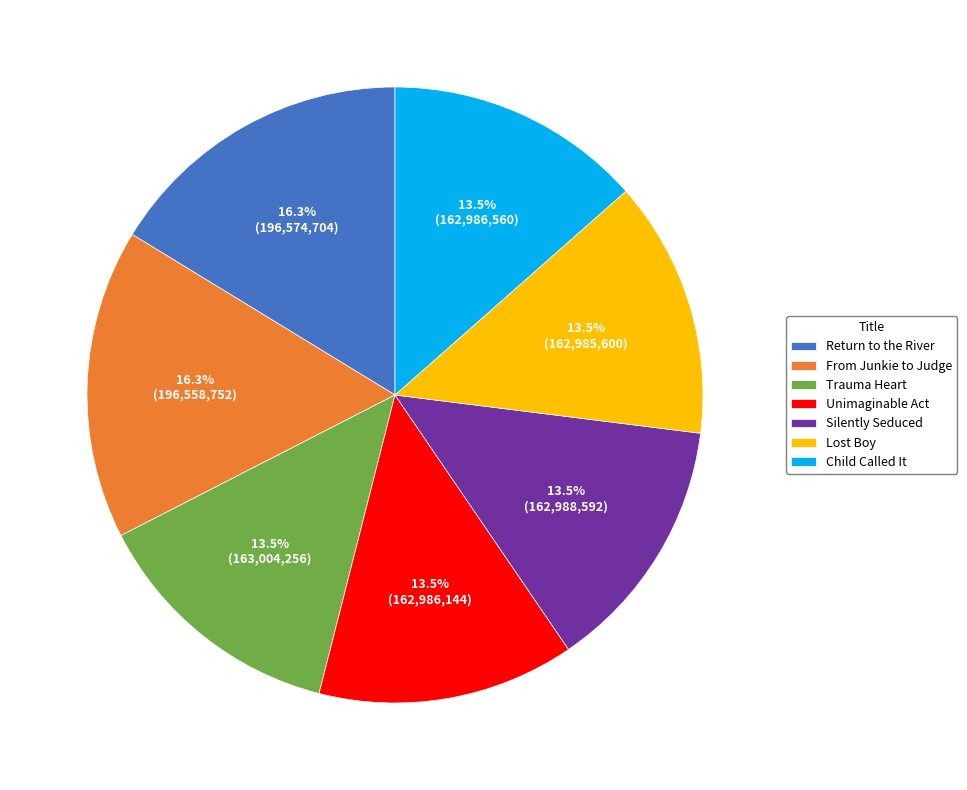

Is there any slice that represents more than half of the pie?

No